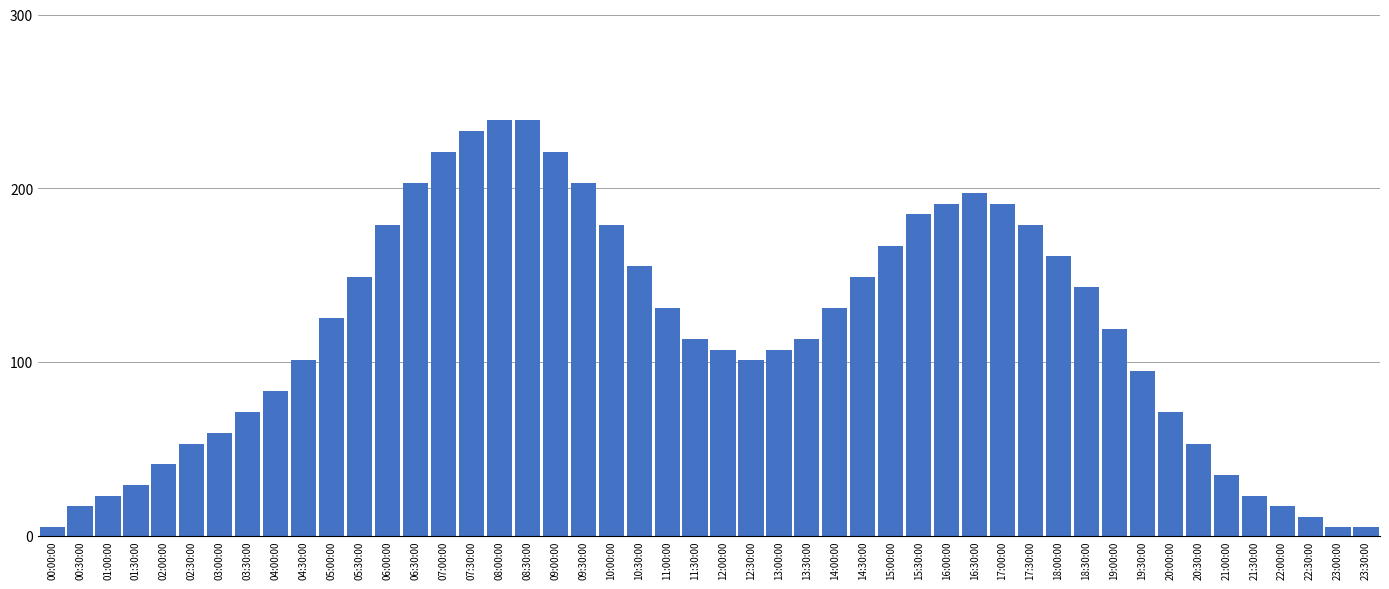

Approximately how many times larger is the value at 20:00:00 compared to 05:30:00?

0.5